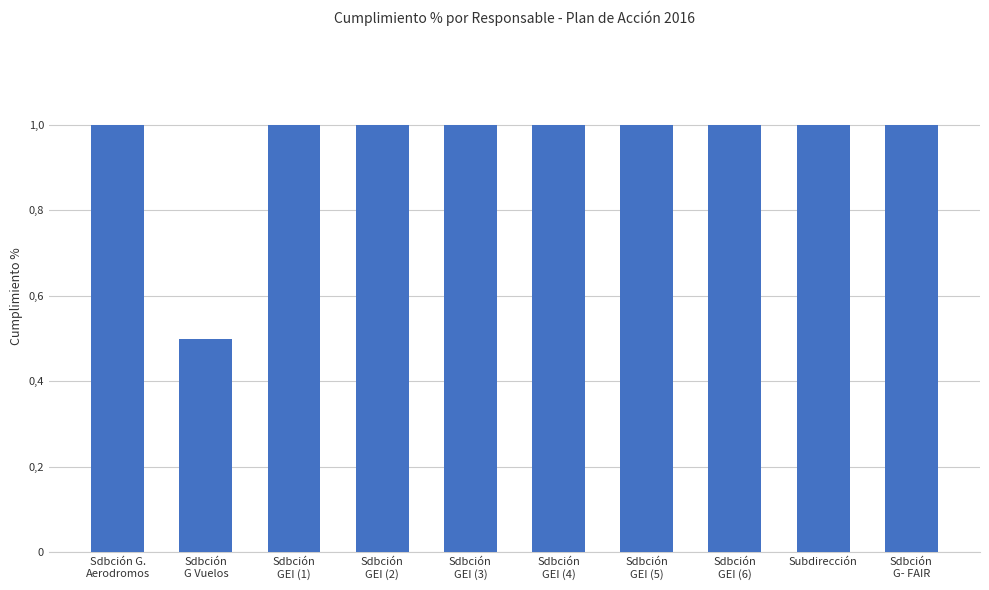

Where is the data nearest to the value 0?

Sdbción
G Vuelos